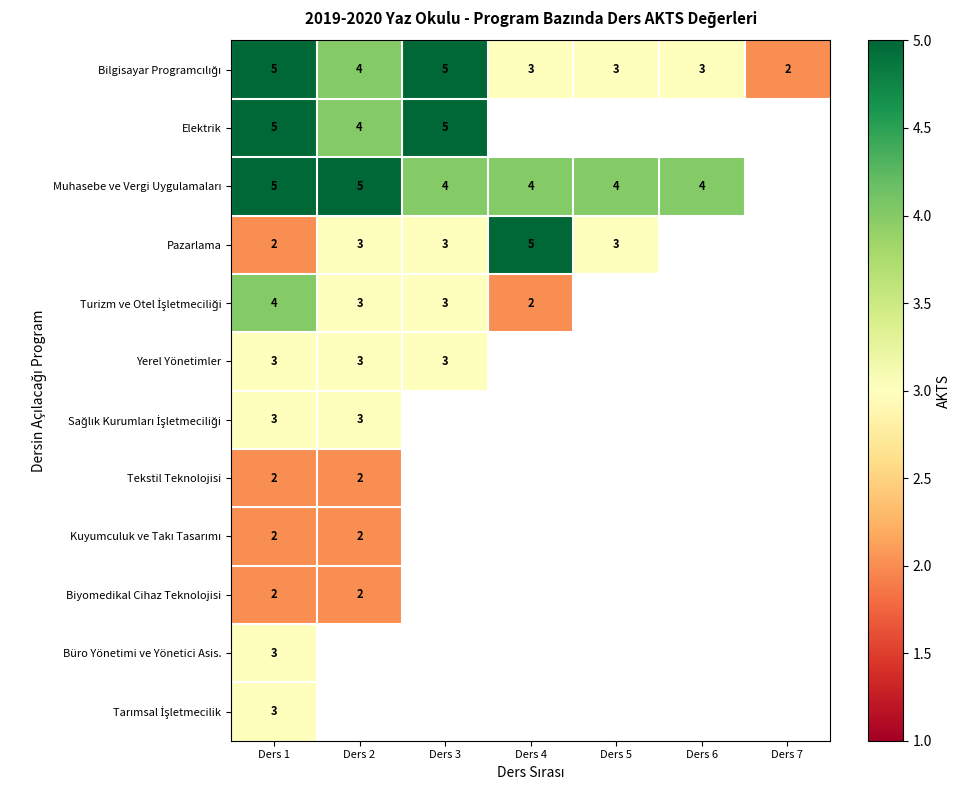

At how many categories does at least one series exceed 4?

4